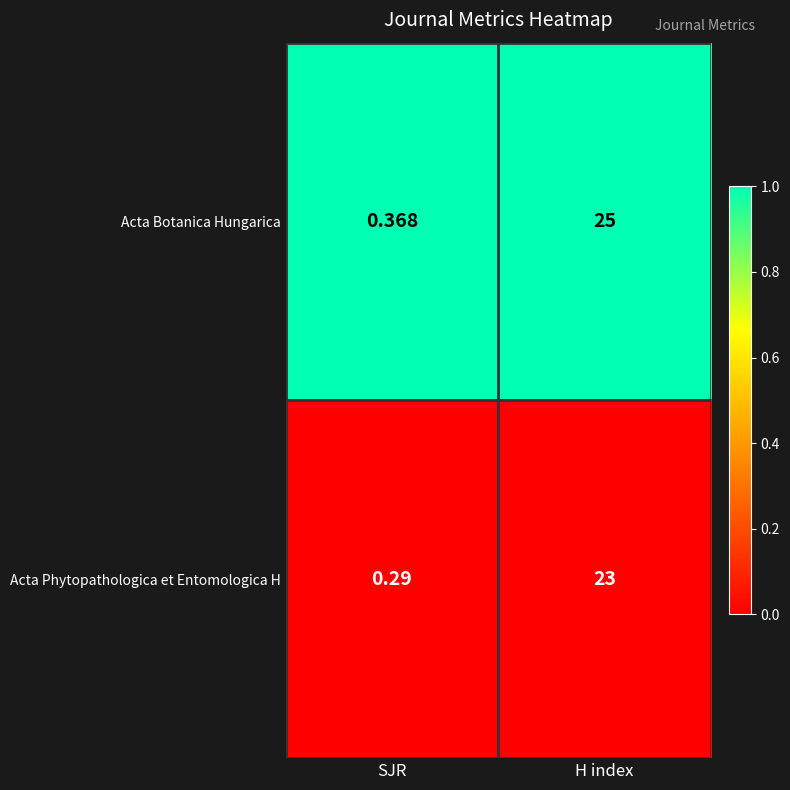

Which series has the largest range (max minus min)?

Acta Botanica Hungarica